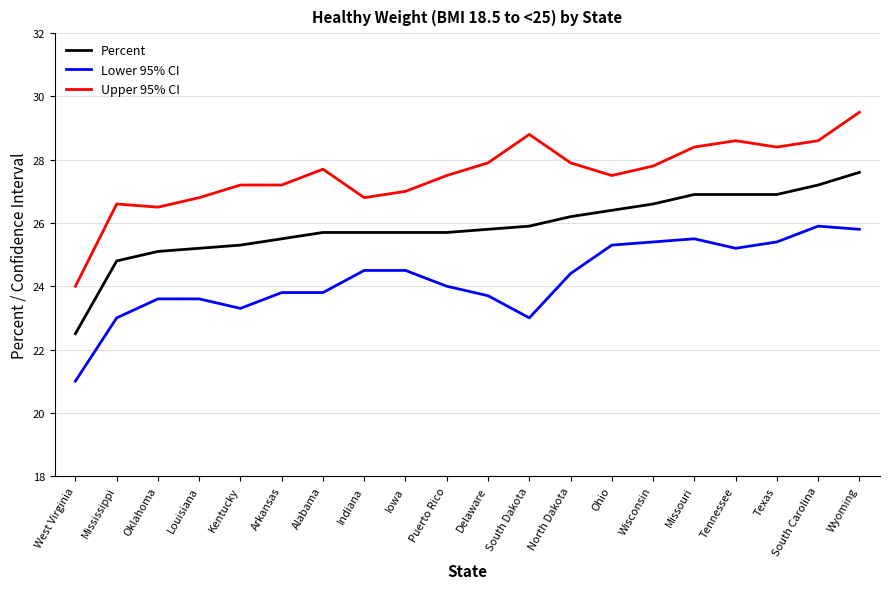

True or false: Lower 95% CI and Upper 95% CI cross at least once.

False